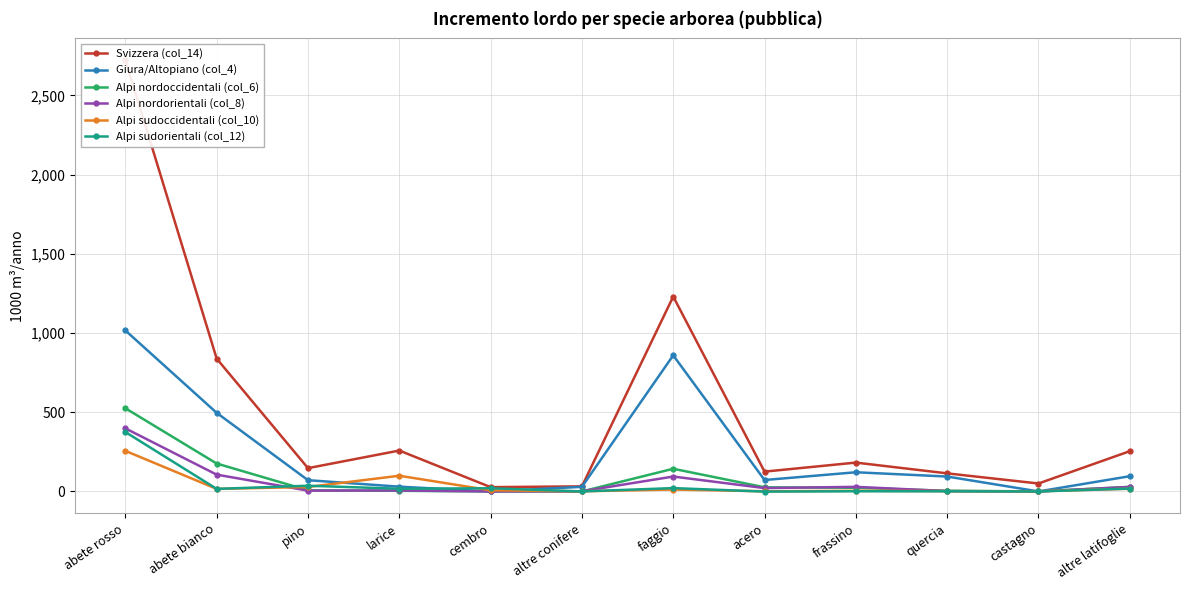

Does the chart have visible grid lines?

Yes